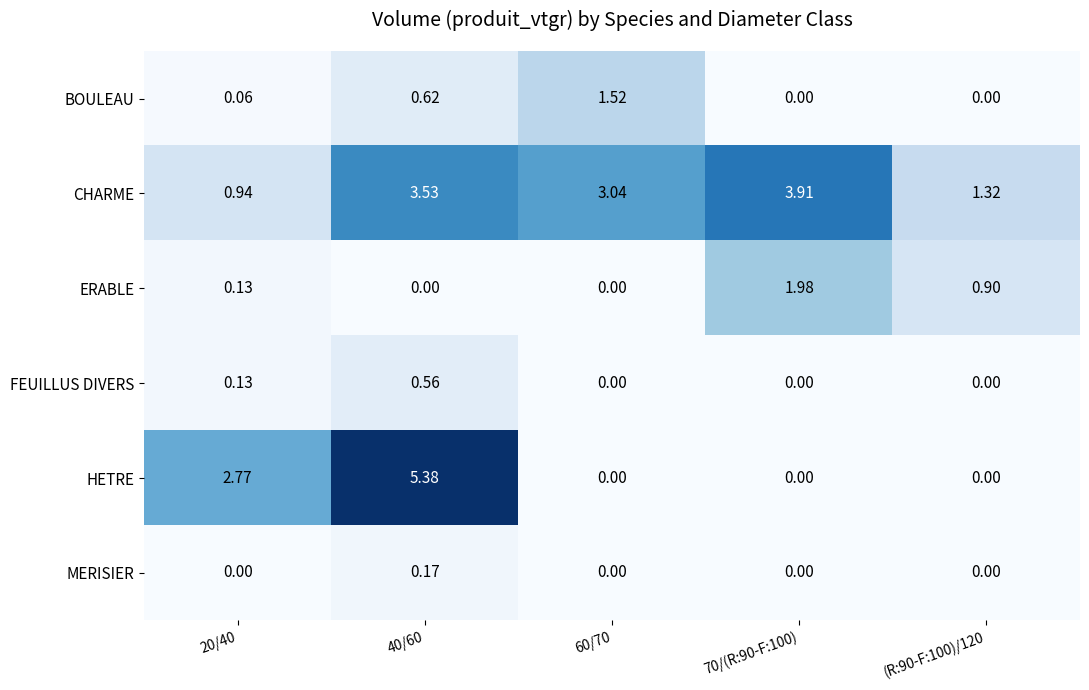

Is the value of MERISIER at 40/60 greater than the value of BOULEAU at 70/(R:90-F:100)?

Yes